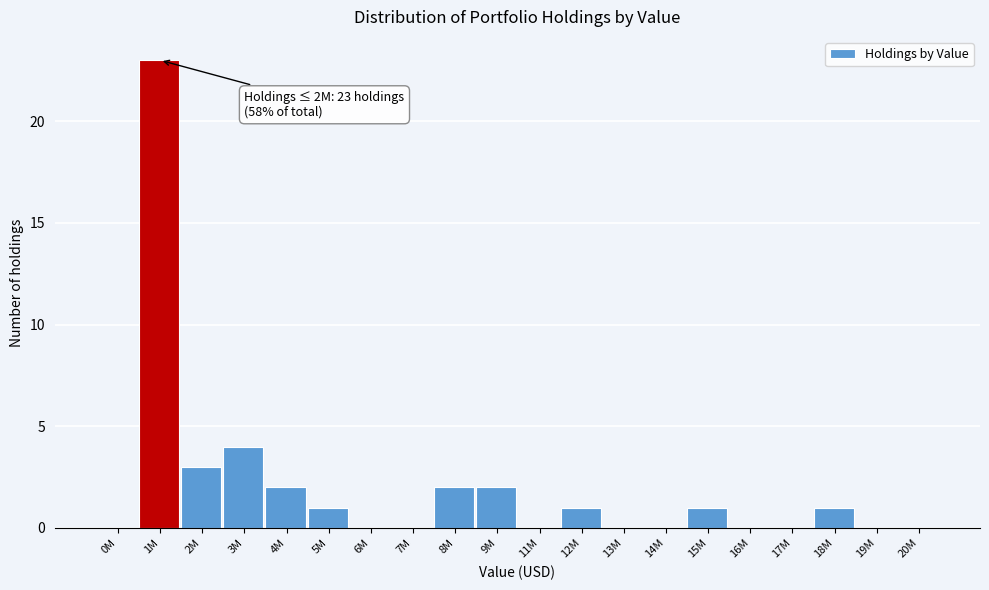

Reading right to left, list all the values displayed in this chart.

20M=0	19M=0	18M=1	17M=0	16M=0	15M=1	14M=0	13M=0	12M=1	11M=0	9M=2	8M=2	7M=0	6M=0	5M=1	4M=2	3M=4	2M=3	1M=23	0M=0